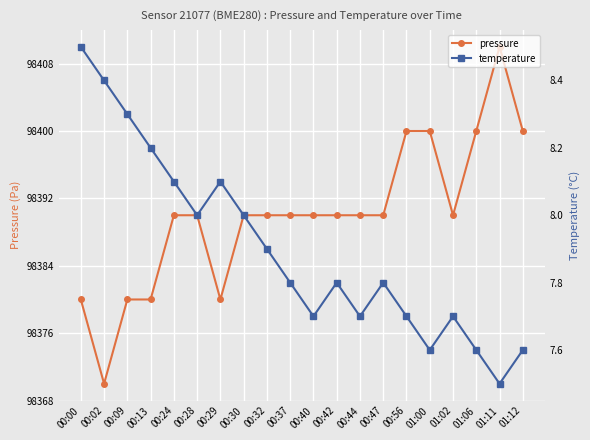

True or false: temperature and pressure cross at least once.

False